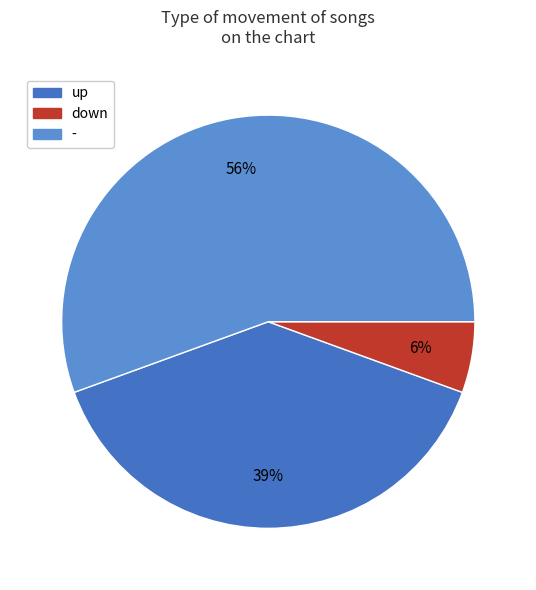

Rank the categories by value from lowest to highest.

down, up, -